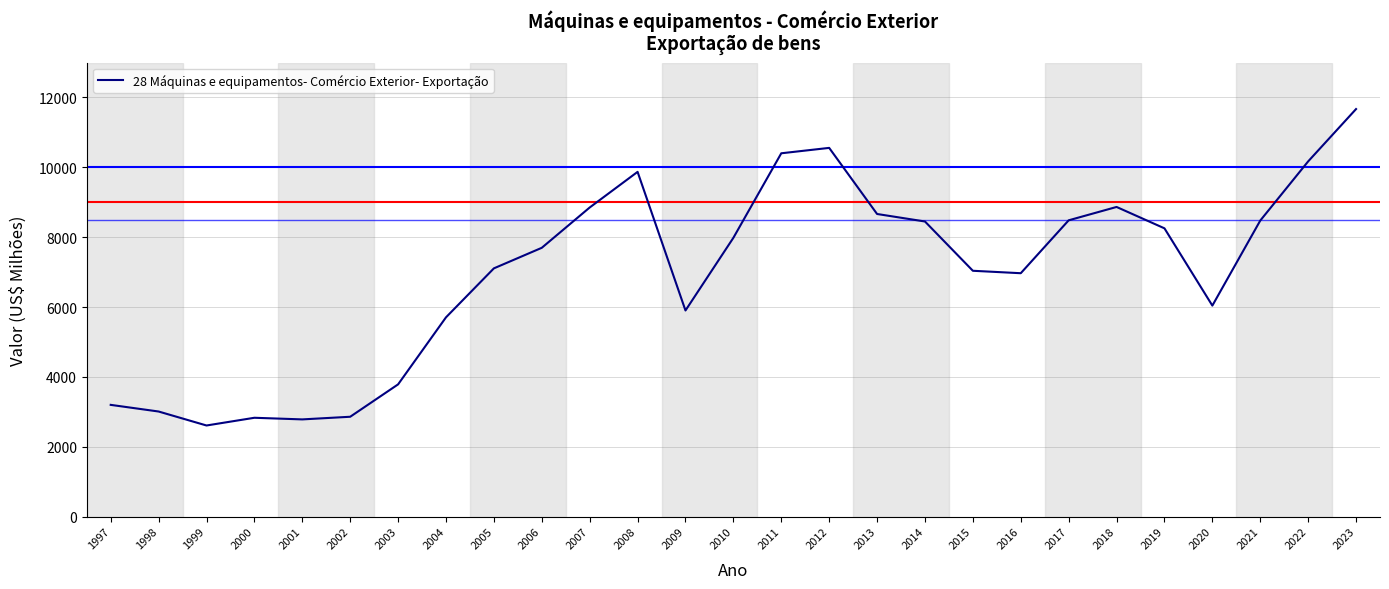

The value at 2021 is 2684.8. True or false?

False